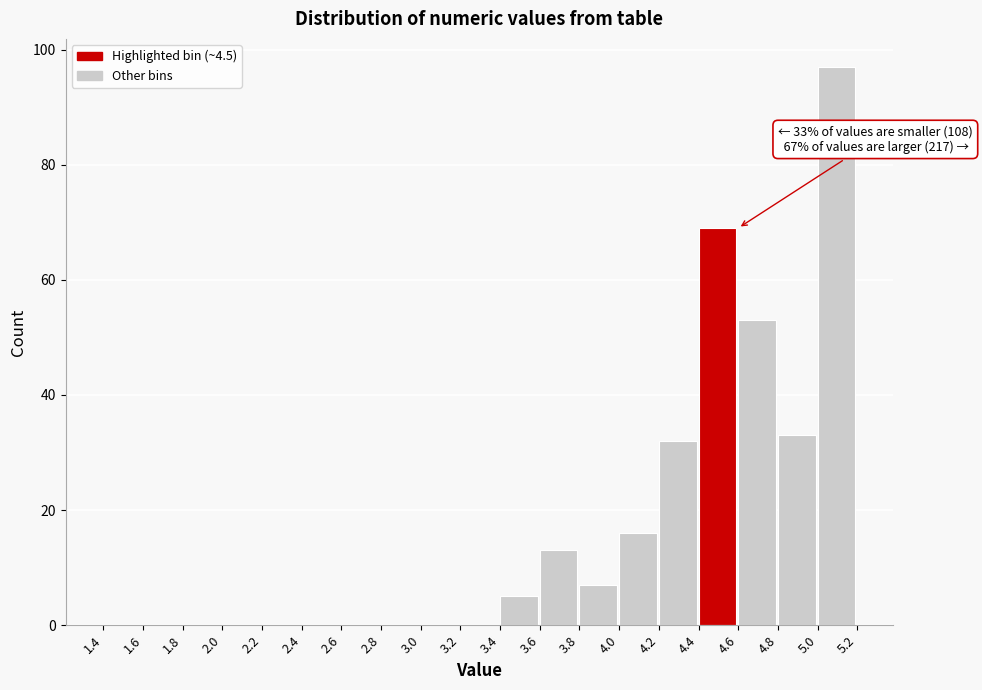

Which range on the x-axis has the tallest bar?

5.0 to 5.2